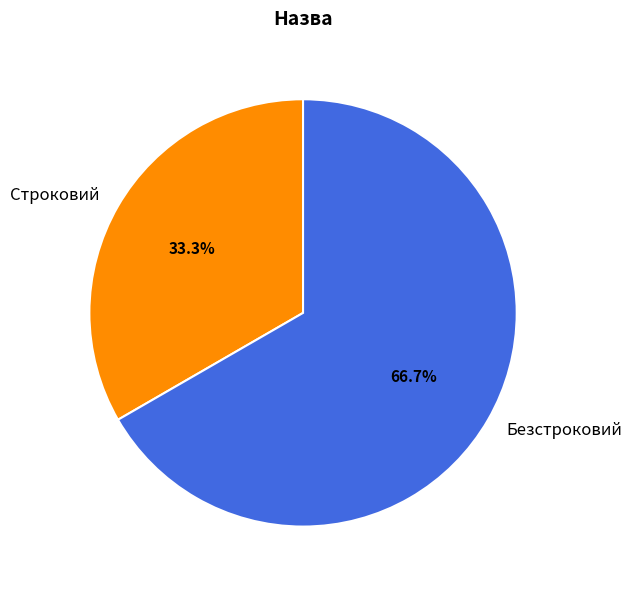

To the nearest percent, what portion does Безстроковий represent?

67%